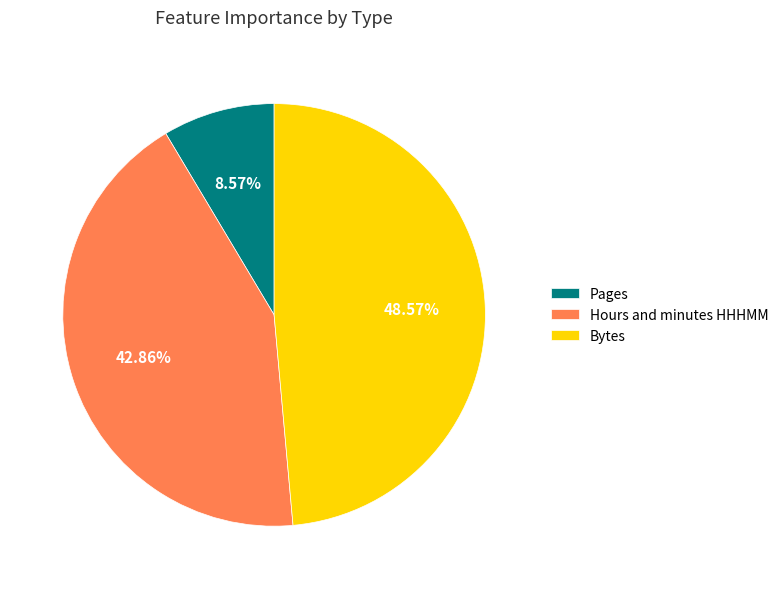

To the nearest percent, what is the difference between the Hours and minutes HHHMM and Pages slice percentages?

34%